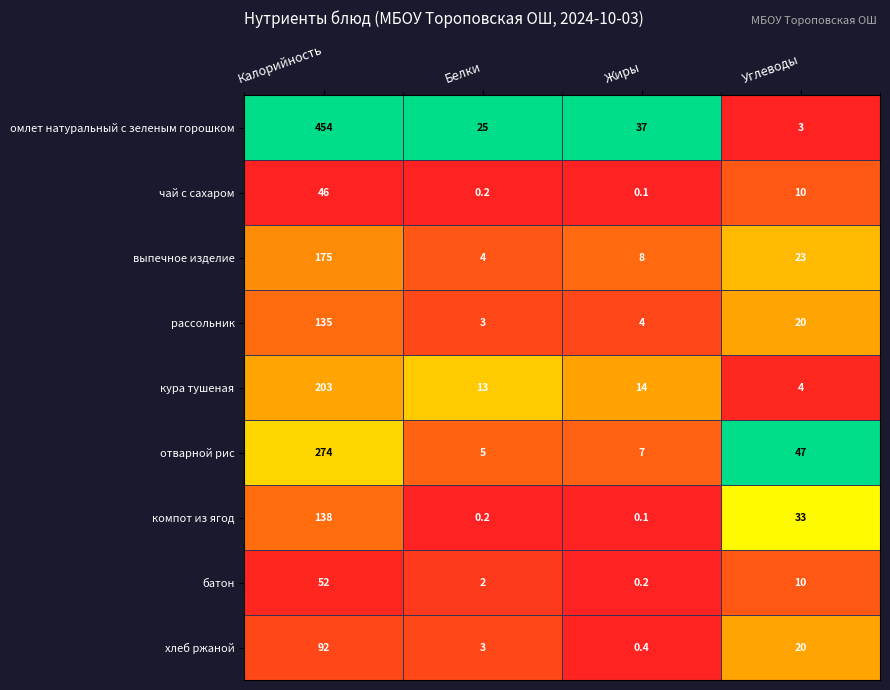

The кура тушеная series shows 303.9 at Калорийность. True or false?

False